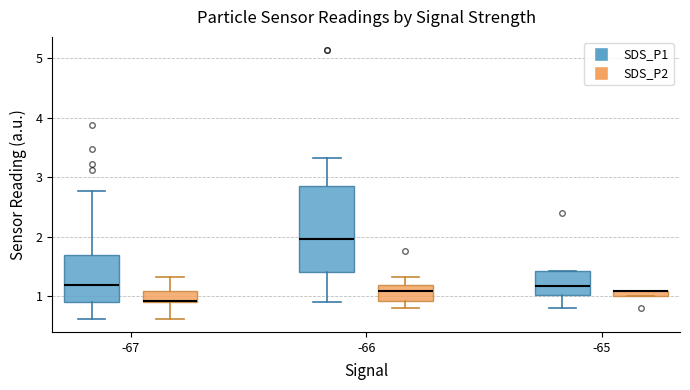

Which box is the tallest, from its lower edge to its upper edge?

-66 (SDS_P1)